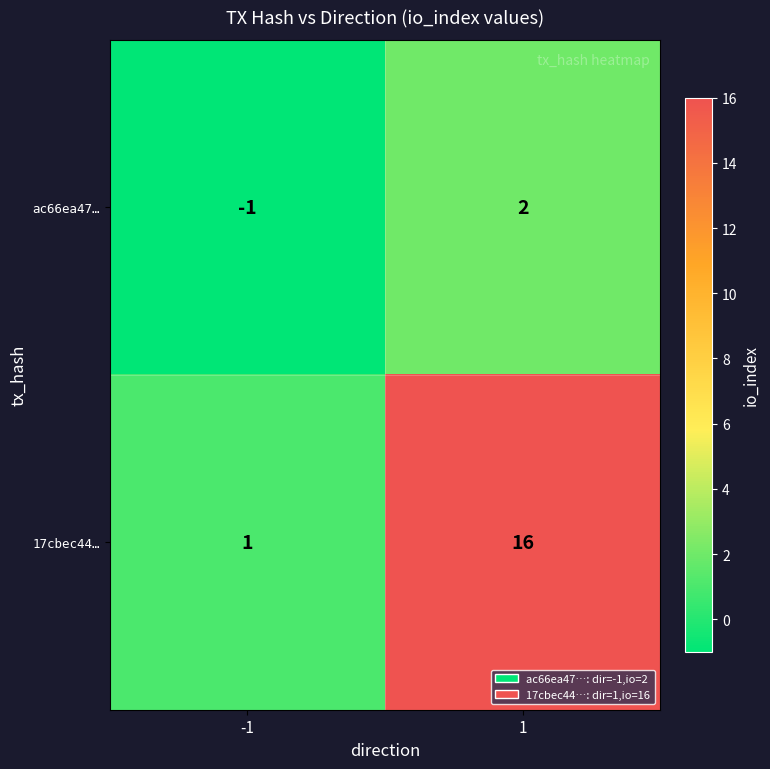

Is it true that 17cbec44… equals 1 at -1?

True